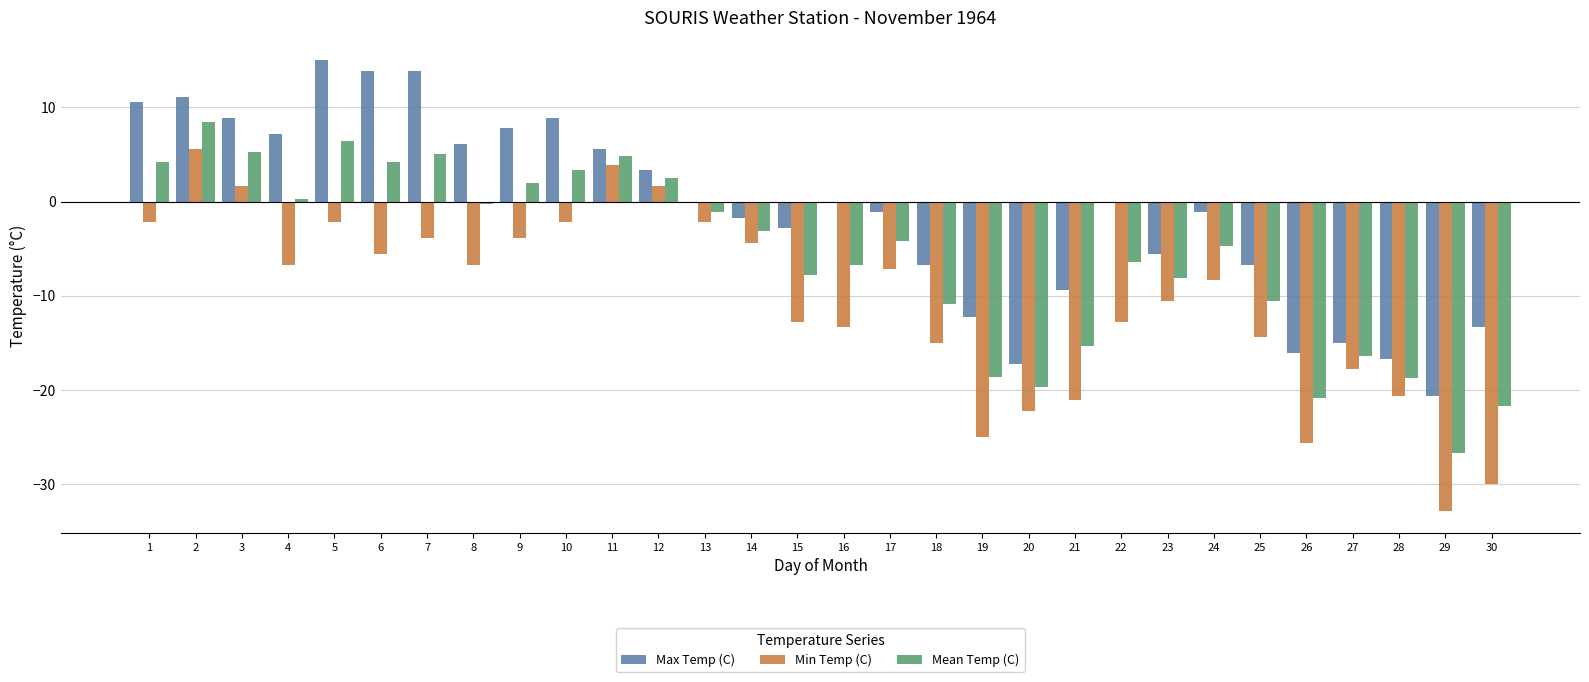

What is the highest value of the Min Temp (C) series?

5.6